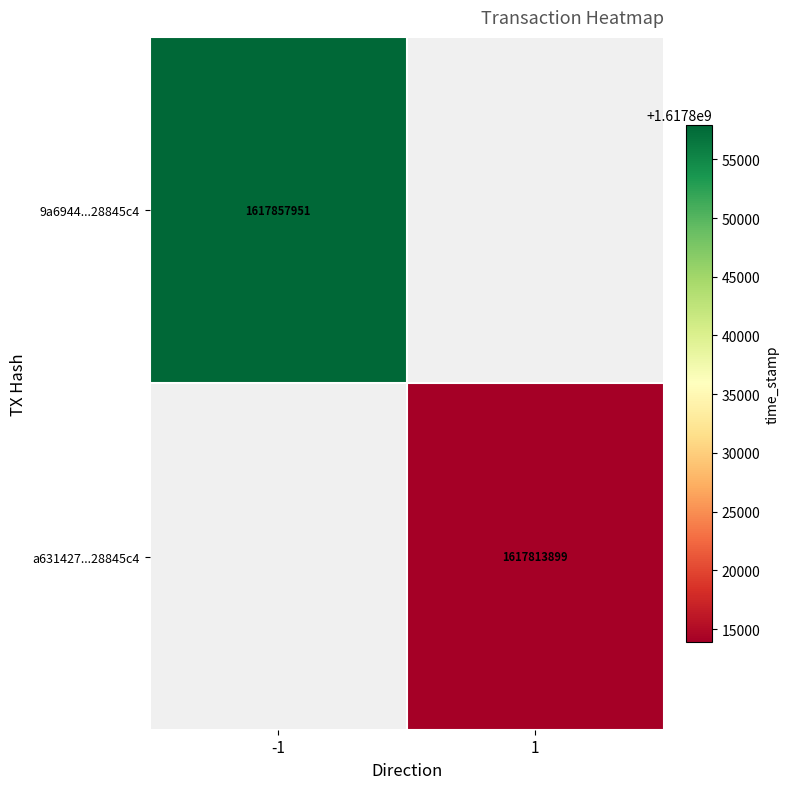

What is the minimum value shown in the chart?

1617813899.0